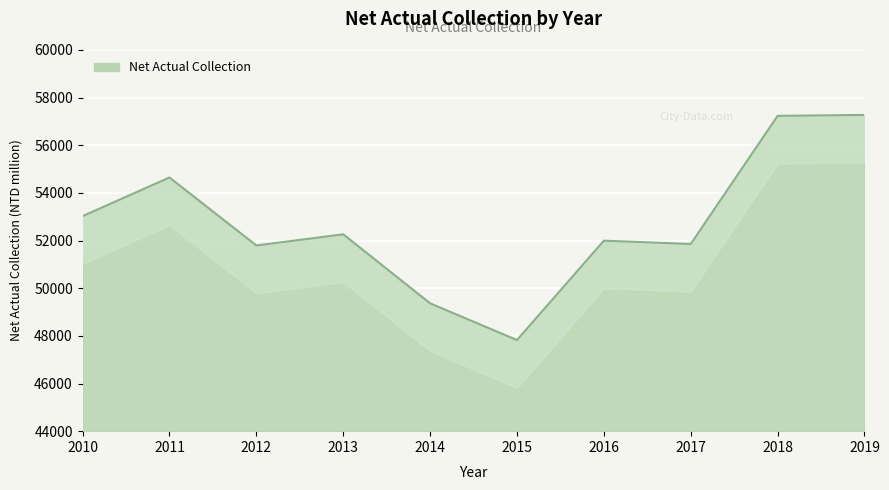

How many lines are shown in the chart?

1